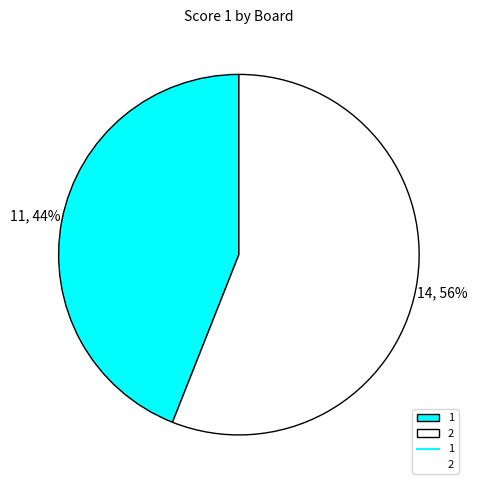

Is there any slice that represents more than half of the pie?

Yes